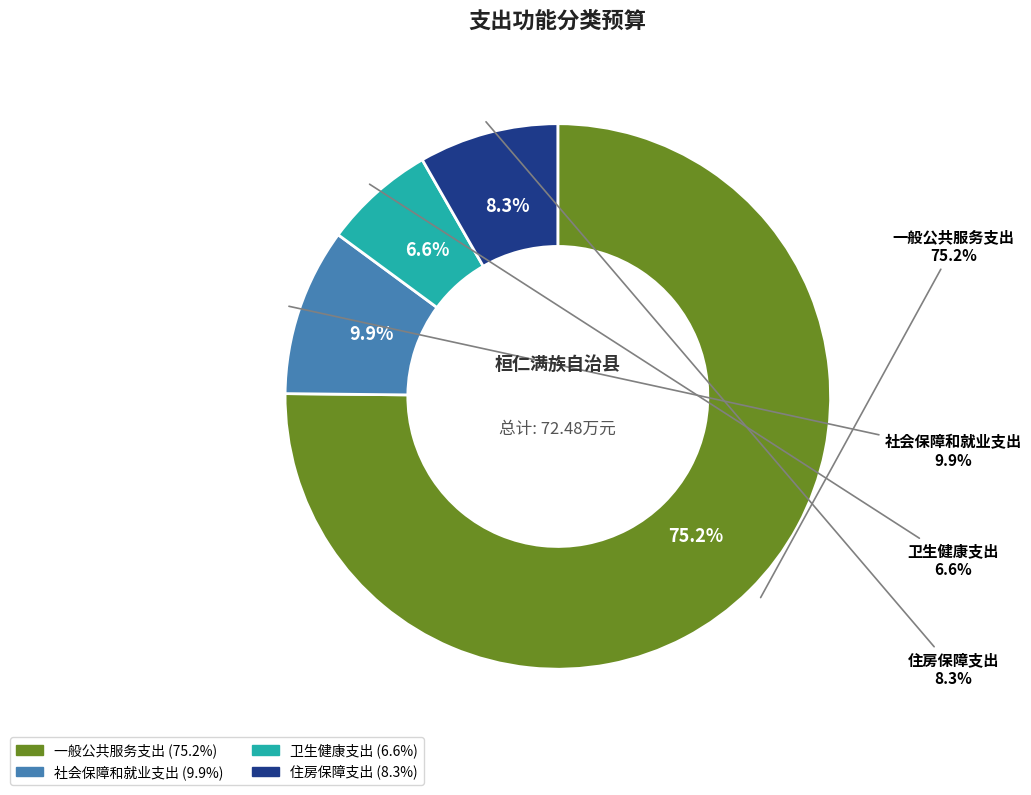

What is the smallest slice in the pie chart?

卫生健康支出